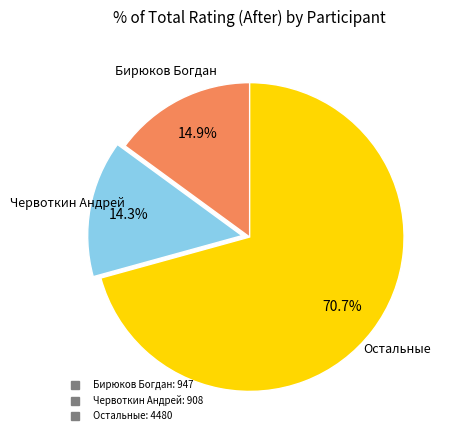

Is there a majority slice in this chart?

Yes